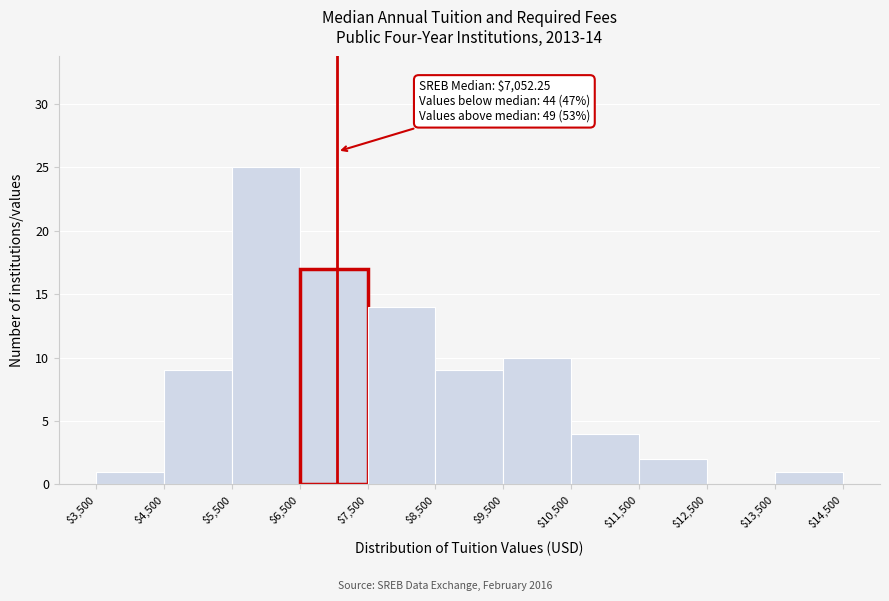

Over which range of the x-axis is the bar tallest?

$5,500 to $6,500